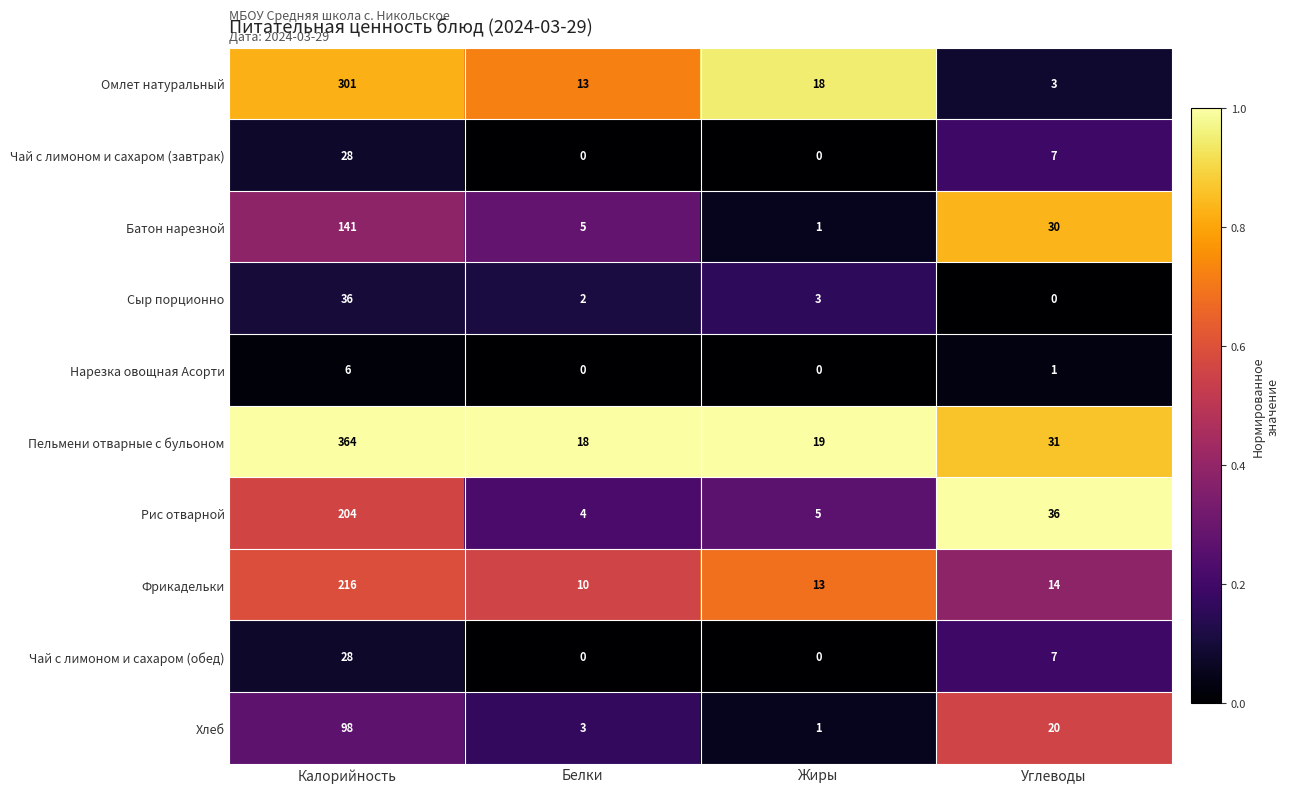

Which category has the lowest value in the Пельмени отварные с бульоном series?

Белки